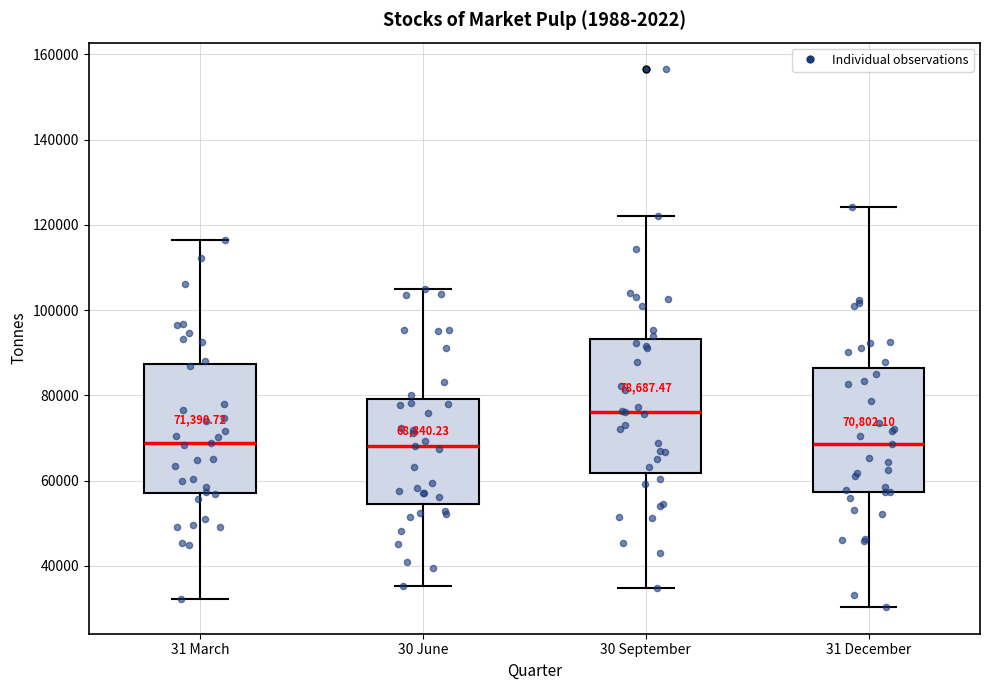

Which box's median line is the highest?

30 September